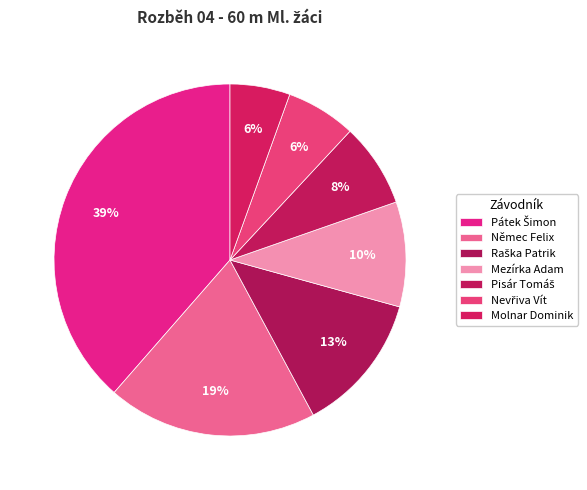

Is there a majority slice in this chart?

No